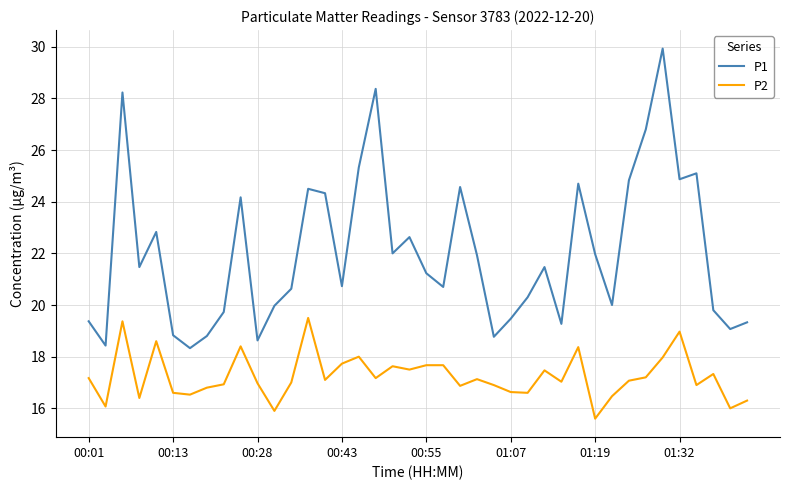

Does the chart display data point markers on the line(s)?

No